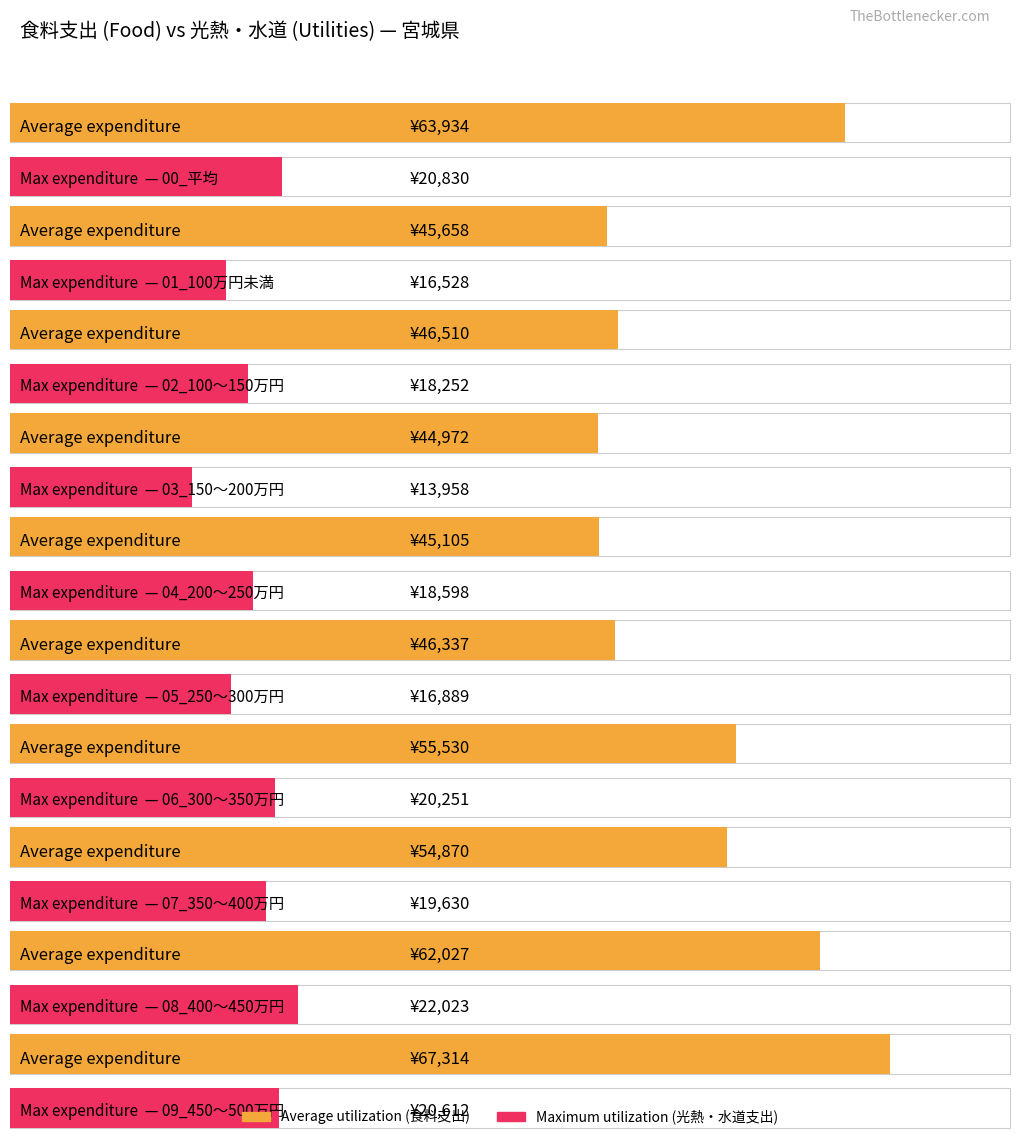

List the labels in order of Maximum utilization value, smallest first.

03_150～200万円, 01_100万円未満, 05_250～300万円, 02_100～150万円, 04_200～250万円, 07_350～400万円, 06_300～350万円, 09_450～500万円, 00_平均, 08_400～450万円